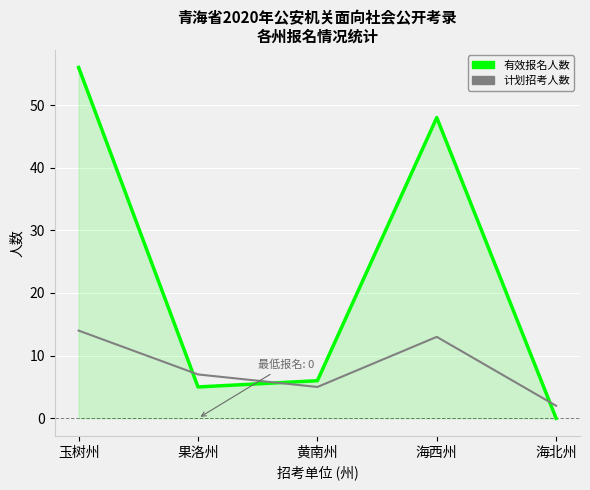

Reading right to left, what are all the values shown in this chart?

有效报名人数: 0	48	6	5	56
计划招考人数: 2	13	5	7	14